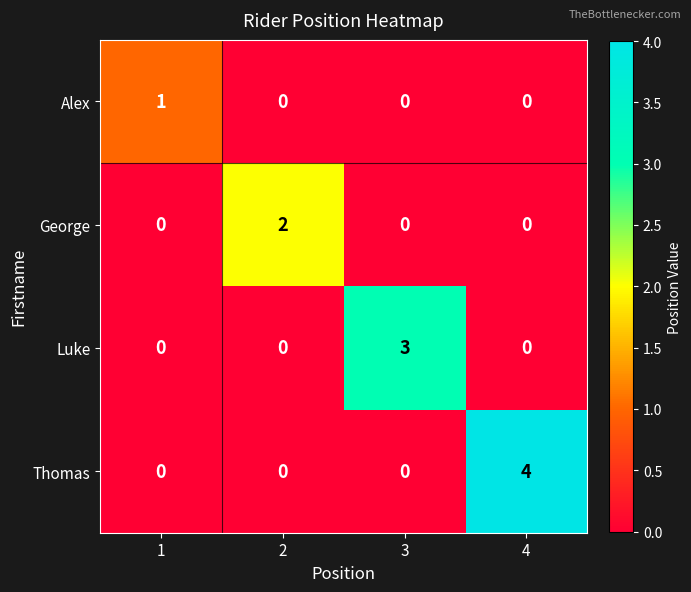

What is the difference between the maximum and minimum values in the Thomas series?

4